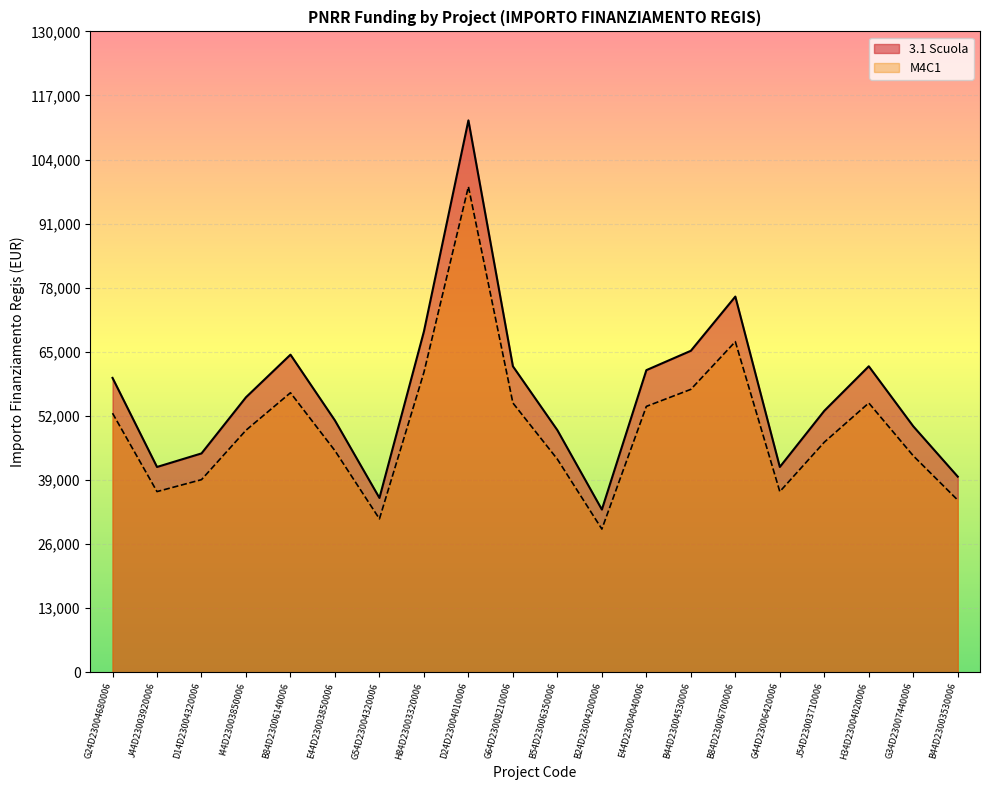

Does the chart display data point markers on the line(s)?

No